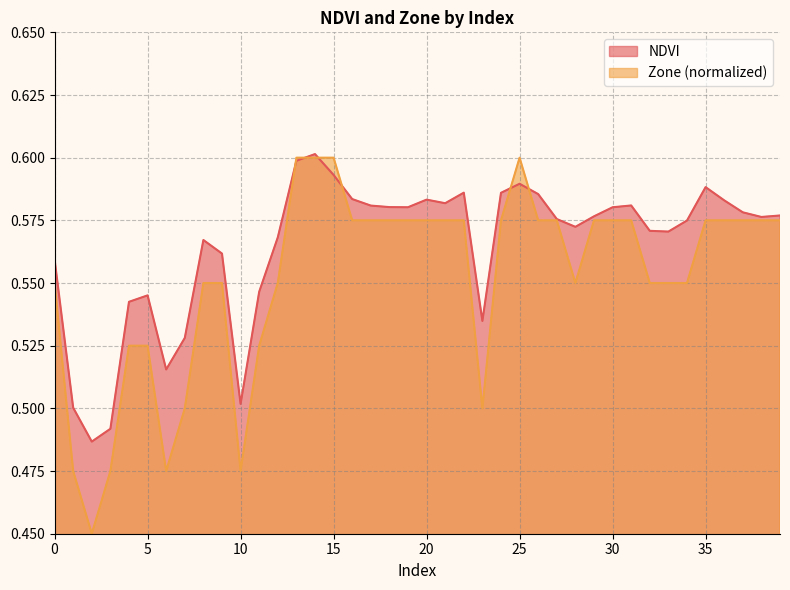

What are all the series names shown in the legend?

NDVI, Zone (normalized)